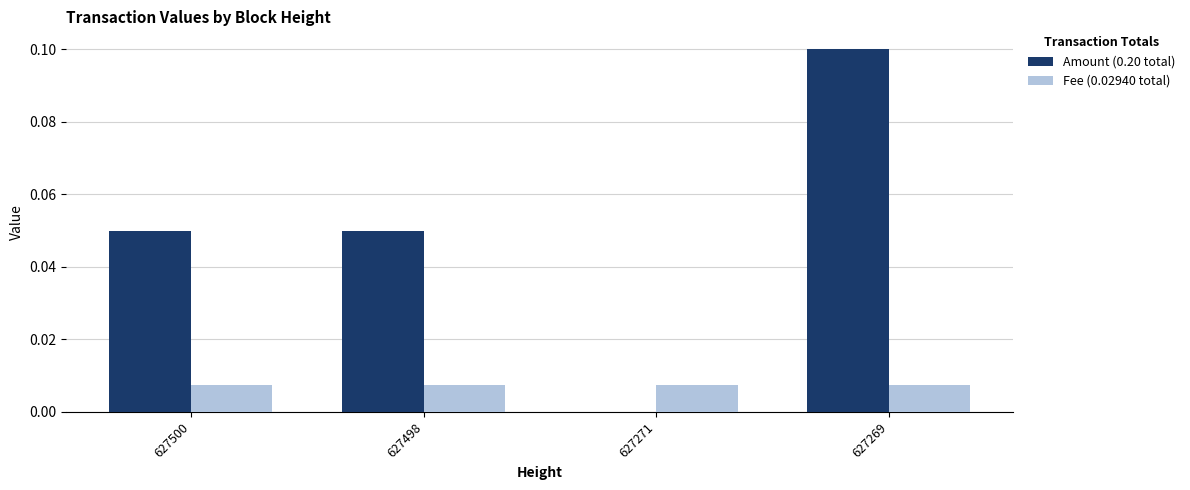

At which category is the sum across all series the highest?

627269